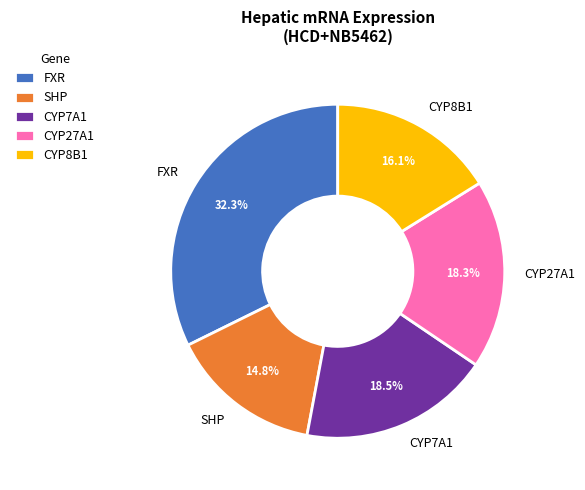

To the nearest percent, what is the difference between the largest and smallest slice percentages?

18%